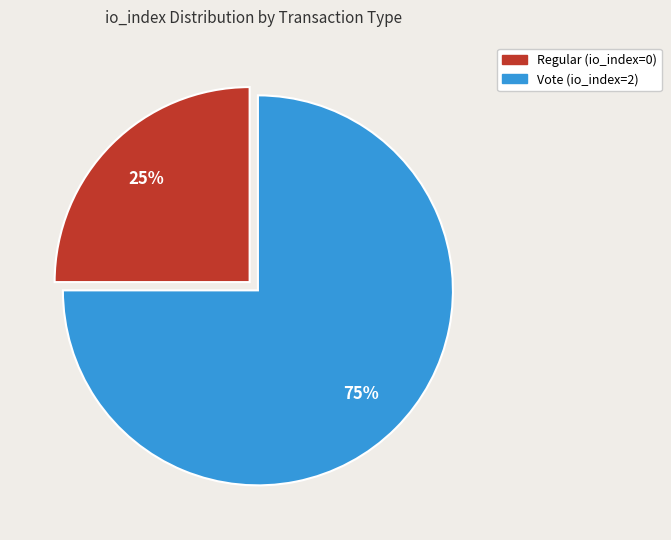

To the nearest percent, what is the average slice percentage?

50%